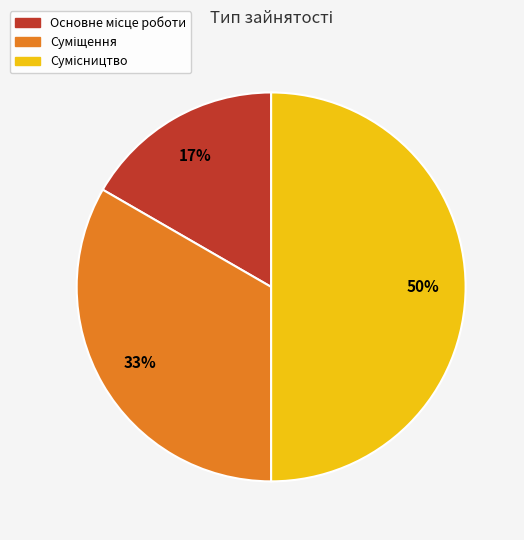

To the nearest percent, what is the average slice percentage?

33%